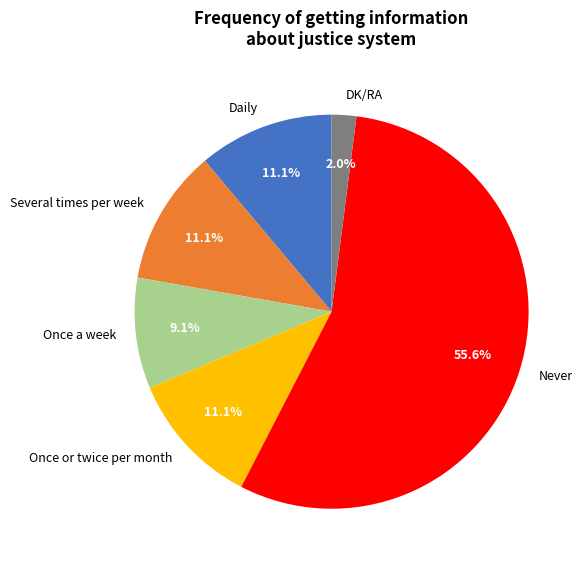

To the nearest percent, what portion does Daily represent?

11%